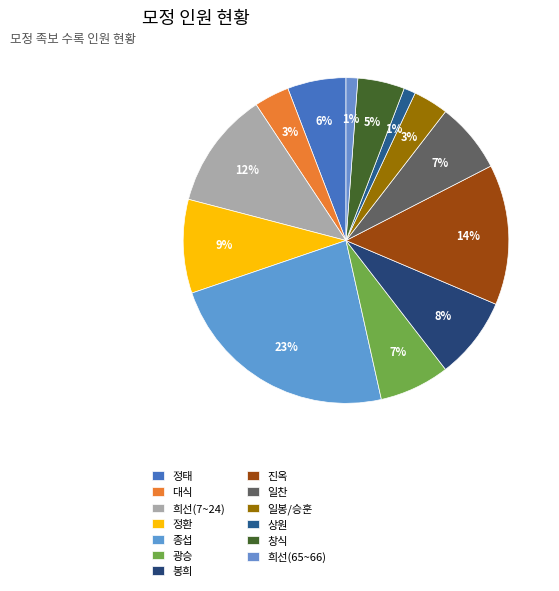

To the nearest percent, what is the difference between the largest and smallest slice percentages?

22%